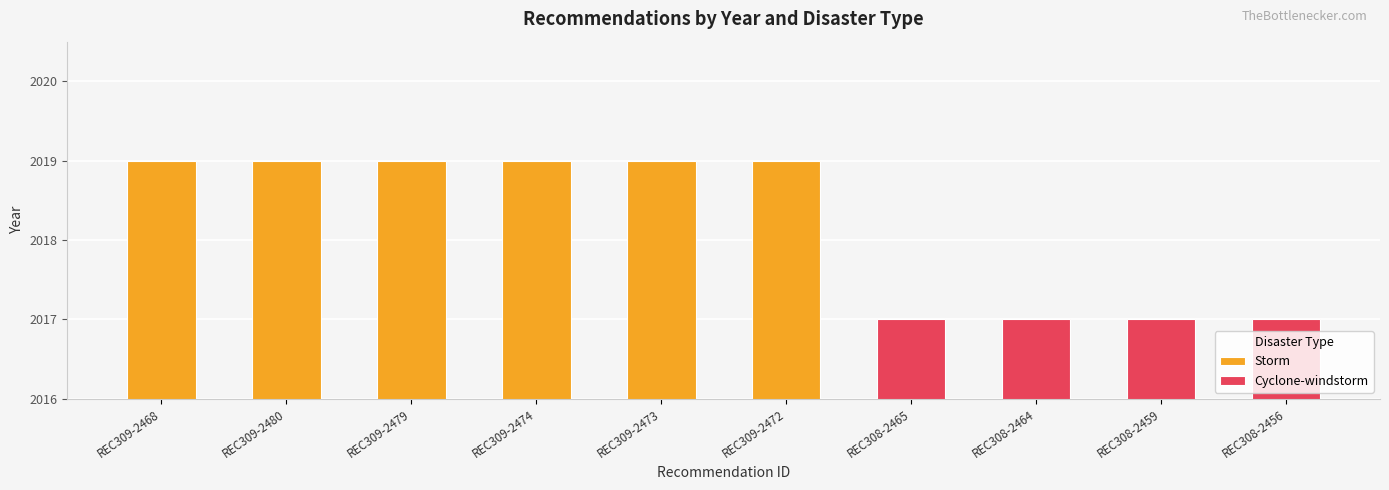

What is the sum of the values at REC309-2473 and REC309-2479?

4038